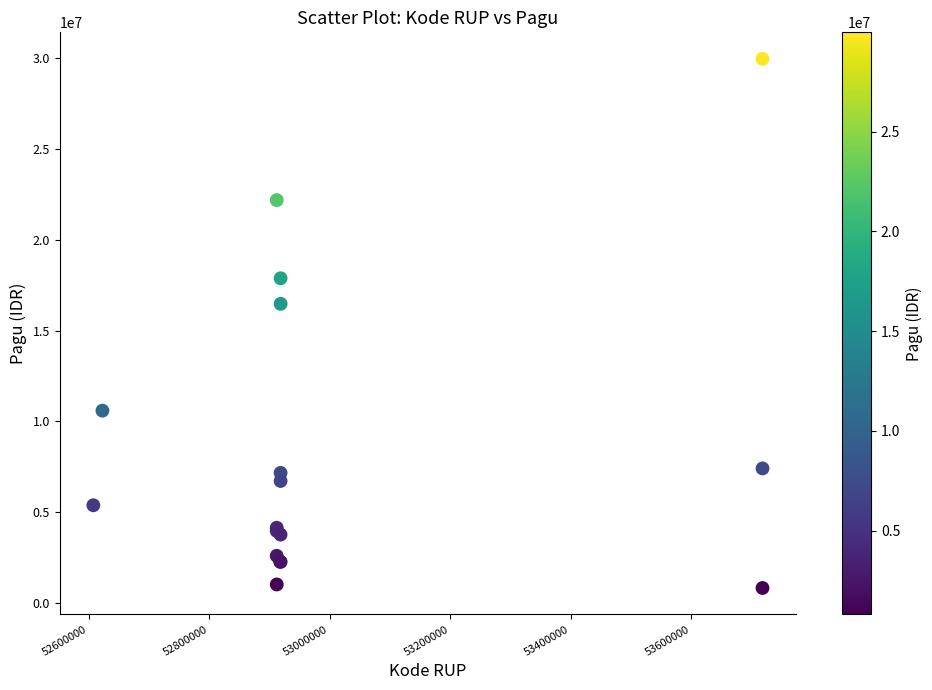

What Y value in the scatter plot is closest to 15392500?

16470000